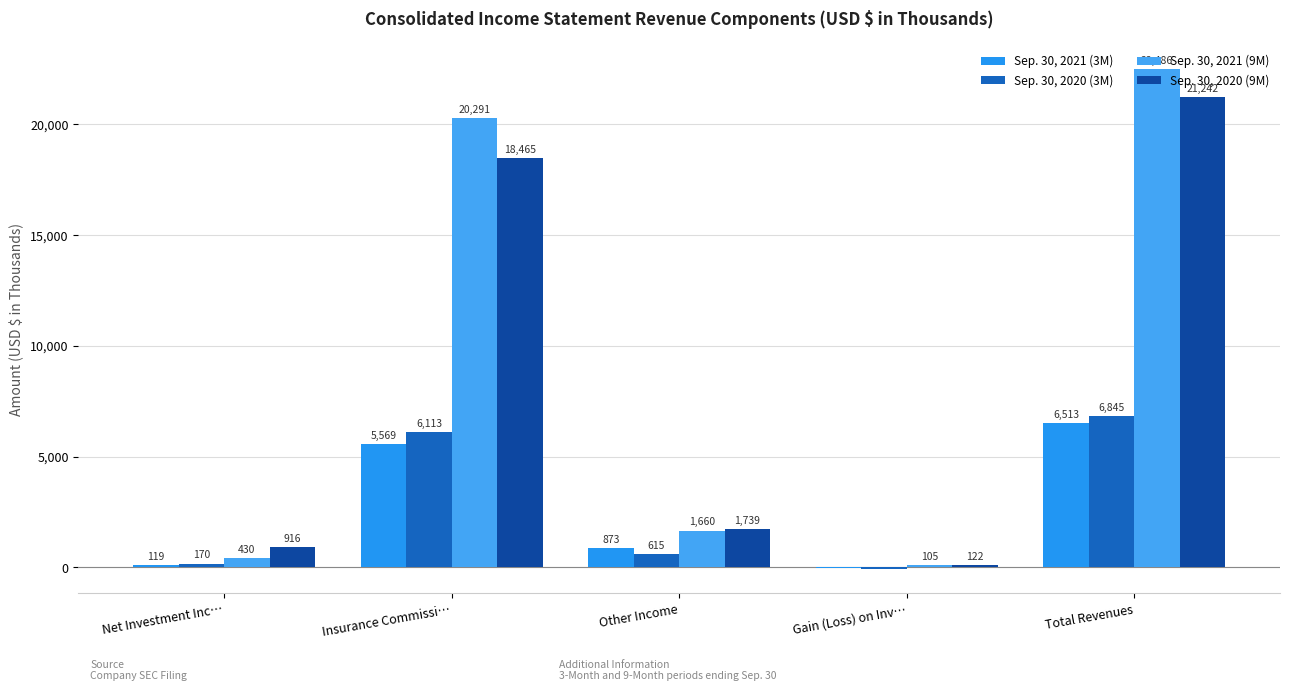

What is the minimum value for Sep. 30, 2021 (3M)?

-48